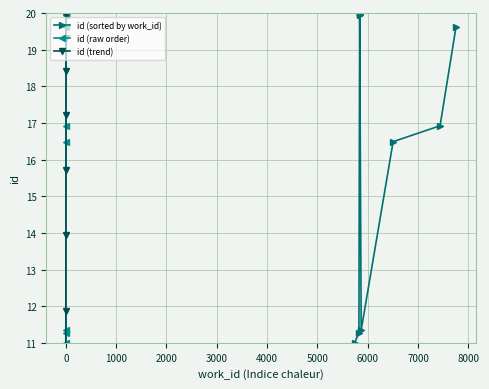

How many lines are shown in the chart?

3